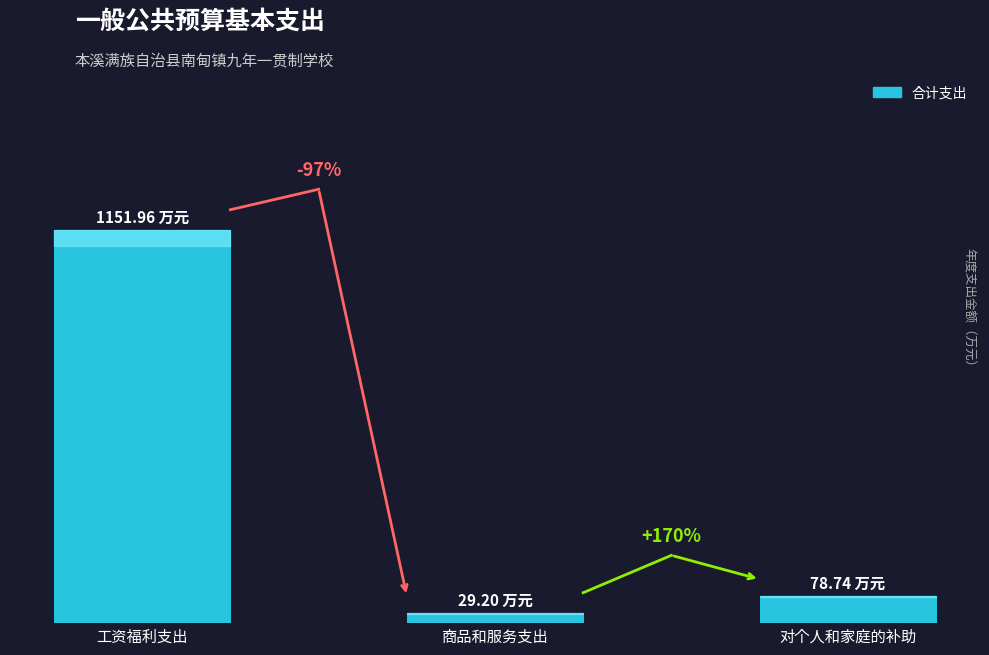

What is the change in value from 工资福利支出 to 商品和服务支出?

-1122.8